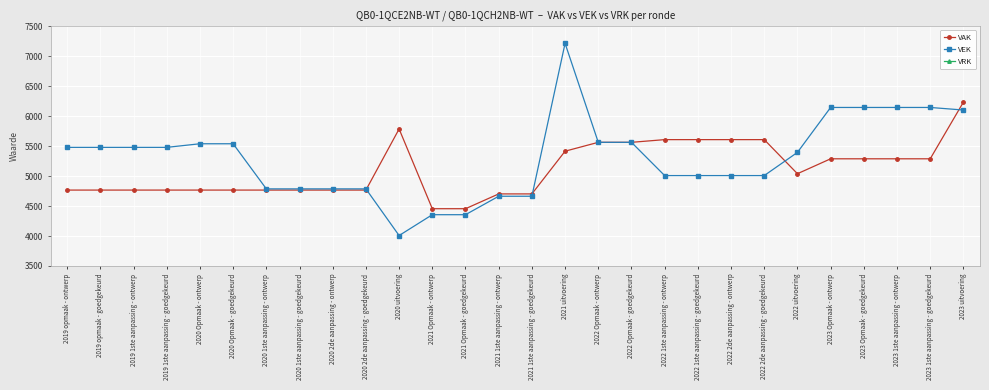

Rank the series by their maximum value, from highest to lowest.

VEK, VAK, VRK